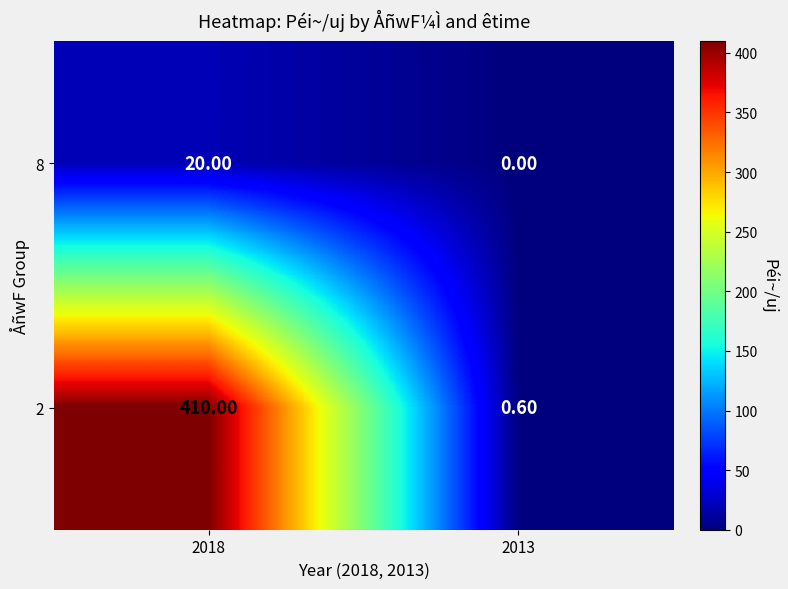

Rank the series at 2018 from lowest to highest value.

8, 2